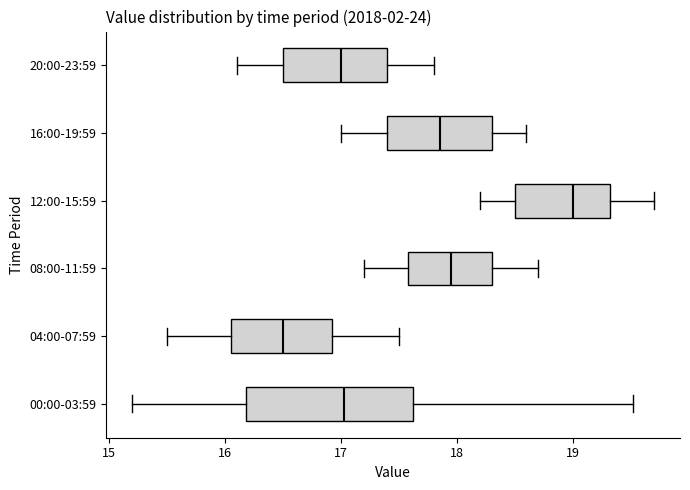

Which box's median line is the furthest to the left?

04:00-07:59